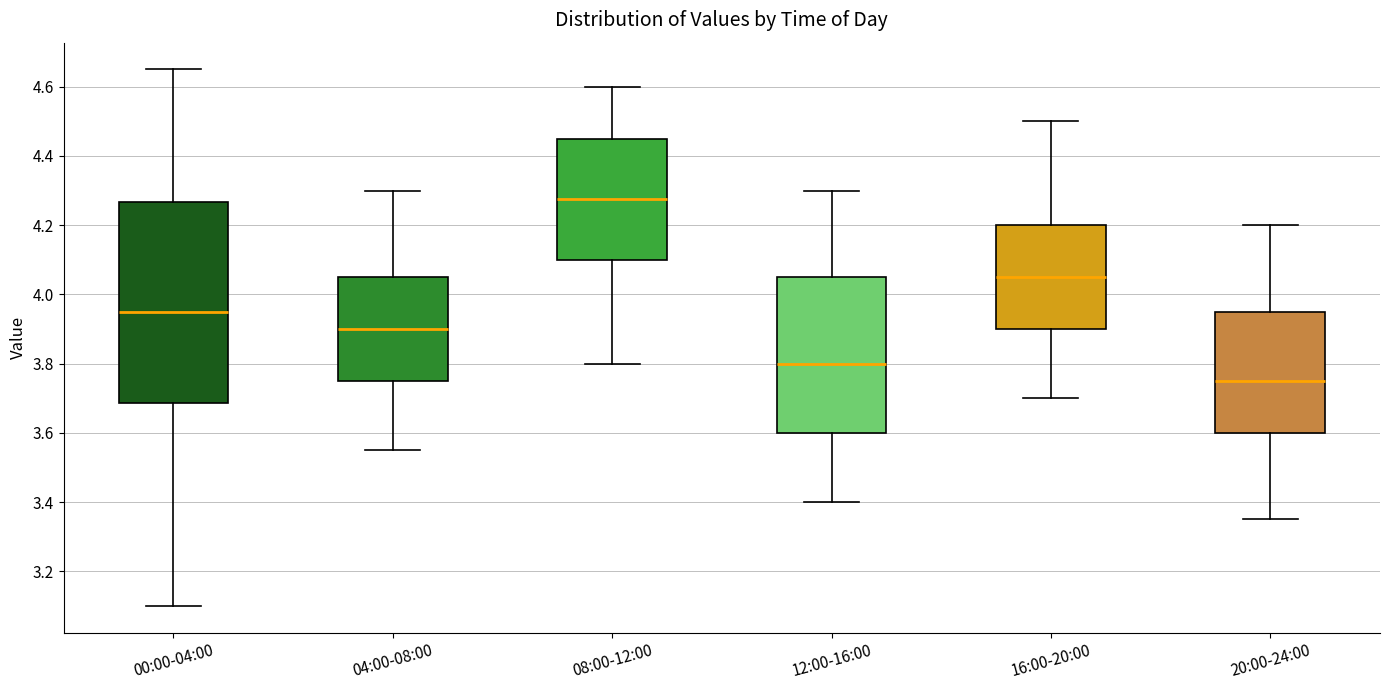

Comparing the boxes themselves (not the whiskers), which one is the tallest?

00:00-04:00